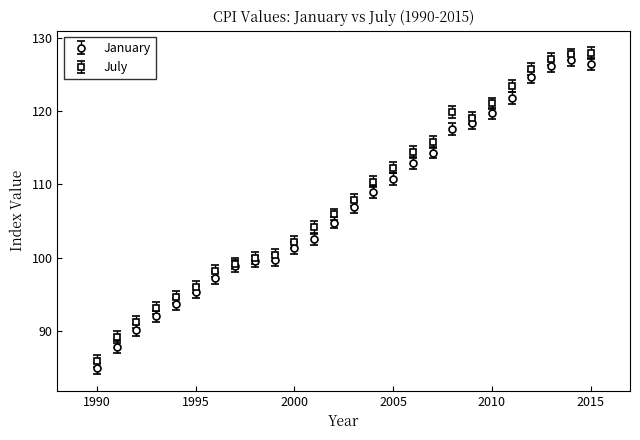

What is the maximum value for July?

127.9